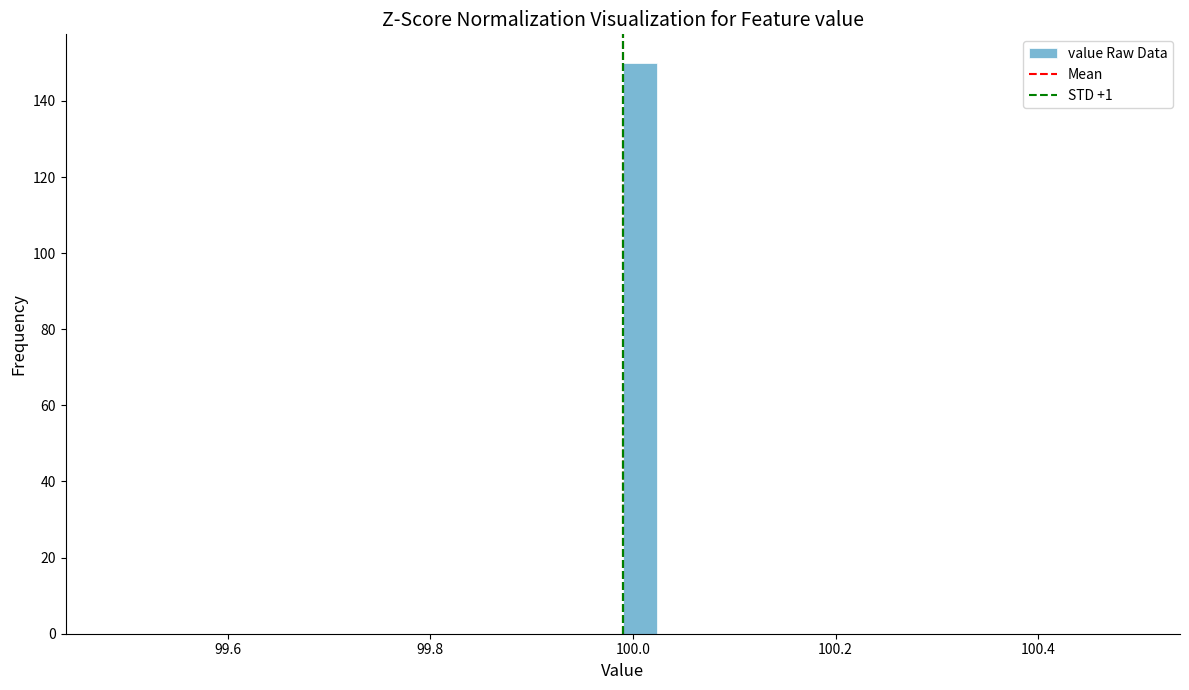

Around what value on the x-axis is the tallest bar? Give the approximate position of its centre, as read against the axis.

100.00